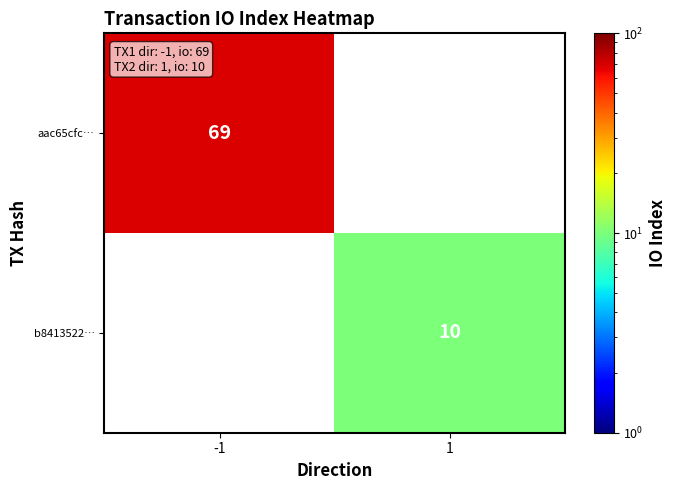

The value of b8413522… at 1 is 4. True or false?

False